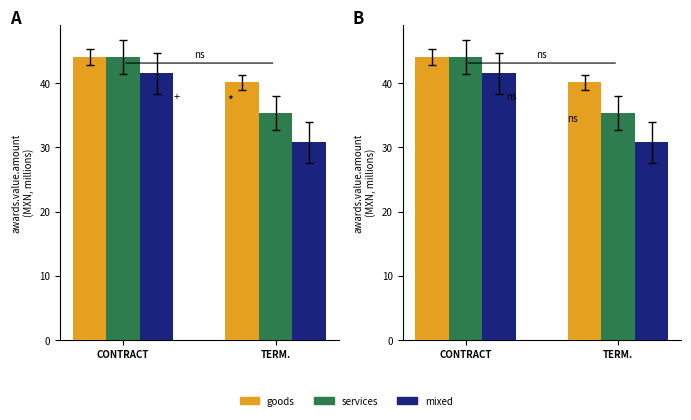

Where is goods nearest to the value 42?

TERM.